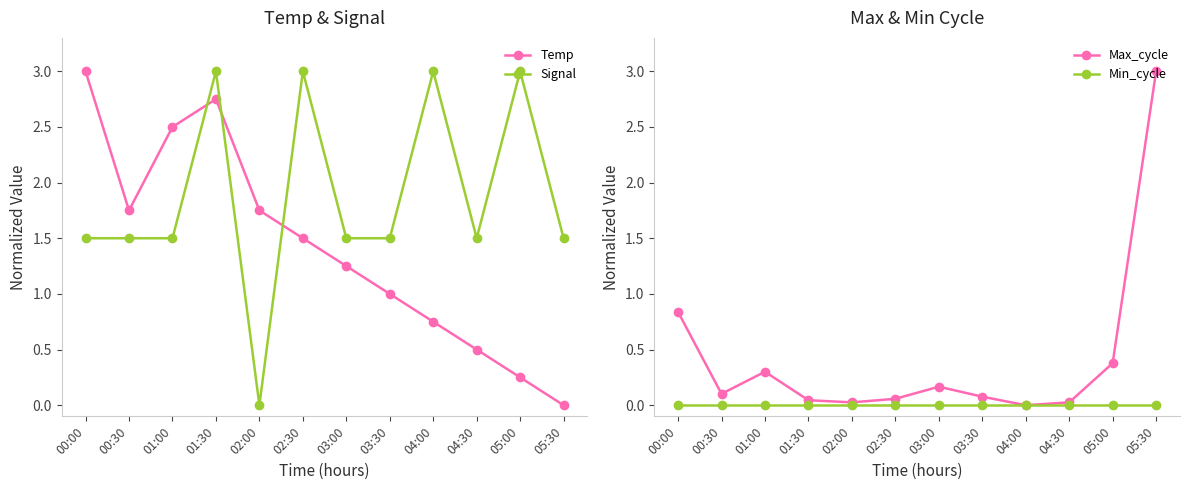

Which series has the largest total across all categories?

Signal